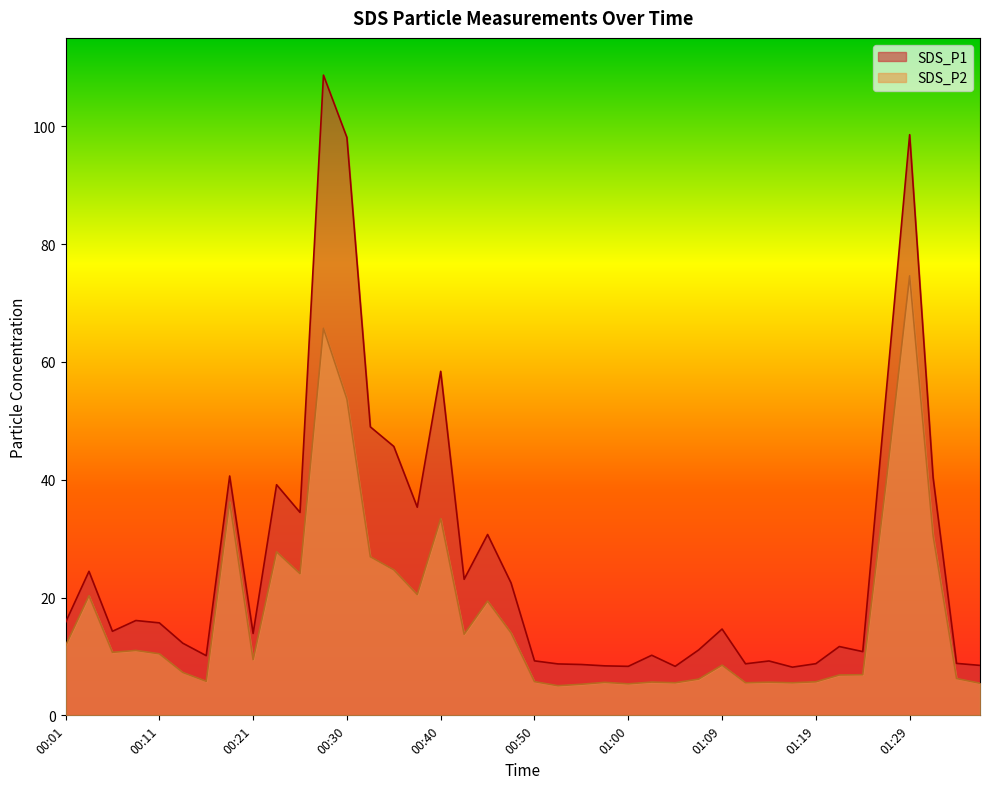

At which category does SDS_P2 reach its first local valley?

00:06